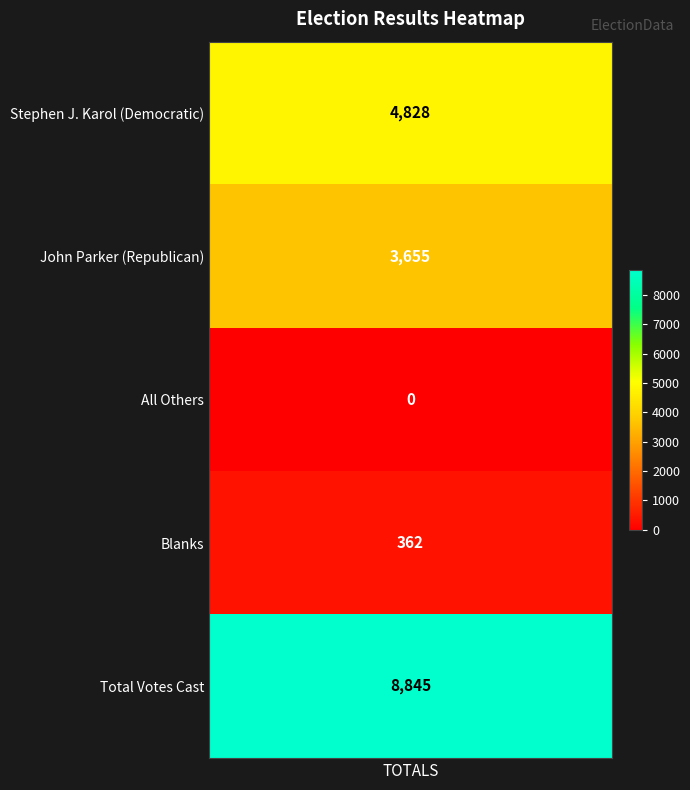

List the labels in order of value, smallest first.

2, 3, 1, 0, 4